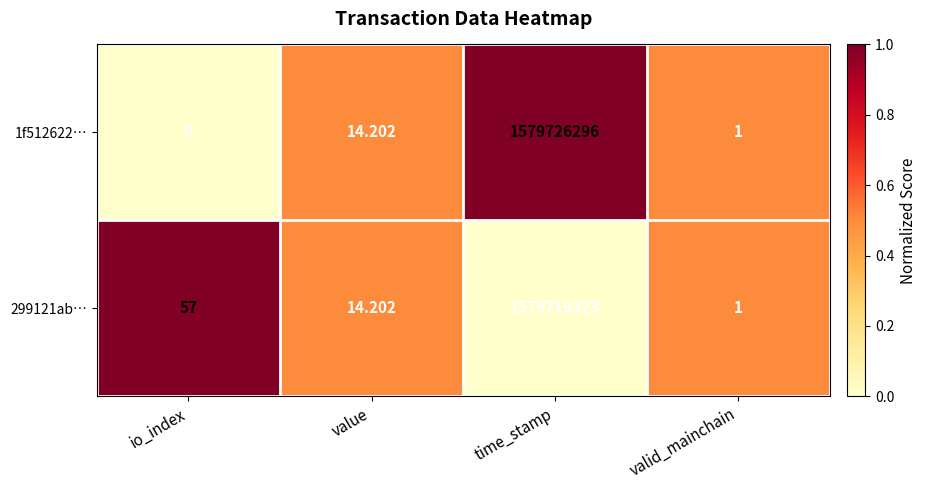

How many values in the 1f512622… series exceed 14?

2